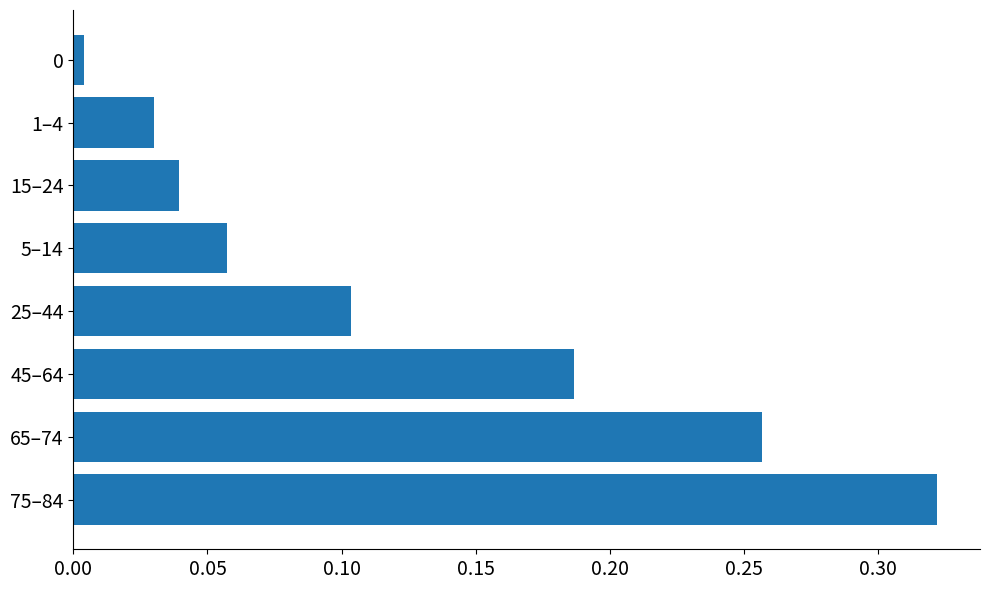

Which category has the highest value across all series?

75–84